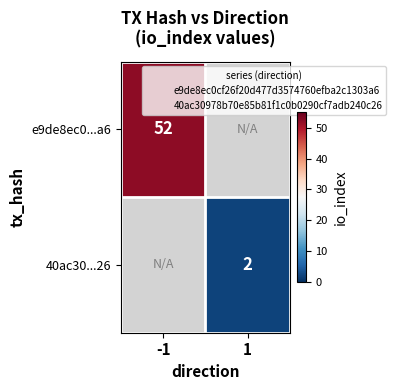

Which label corresponds to the smallest value in the chart?

1